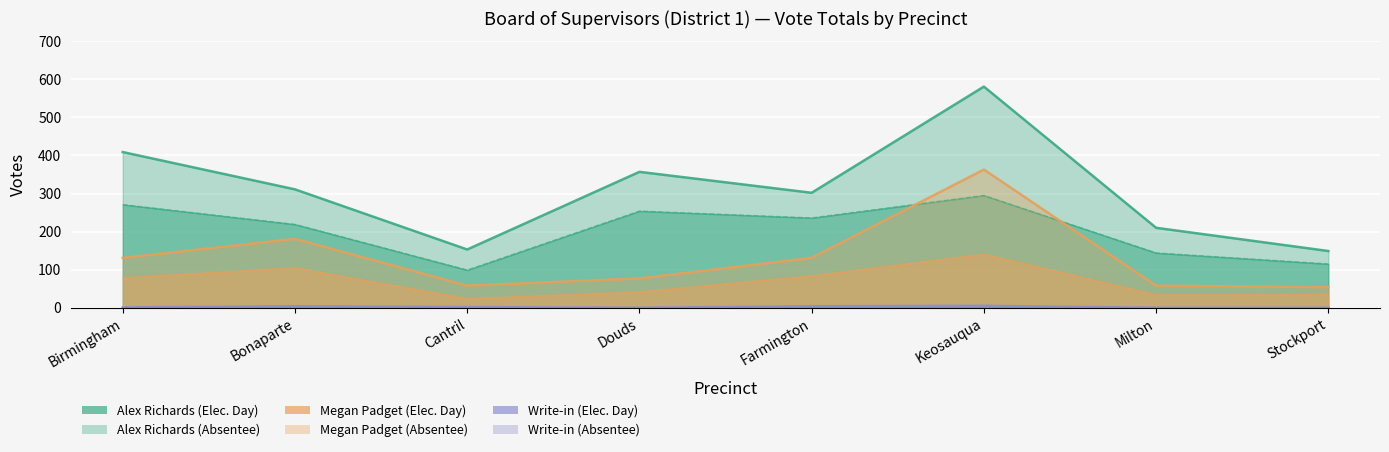

Which series has the widest spread of values?

Alex Richards Total Votes